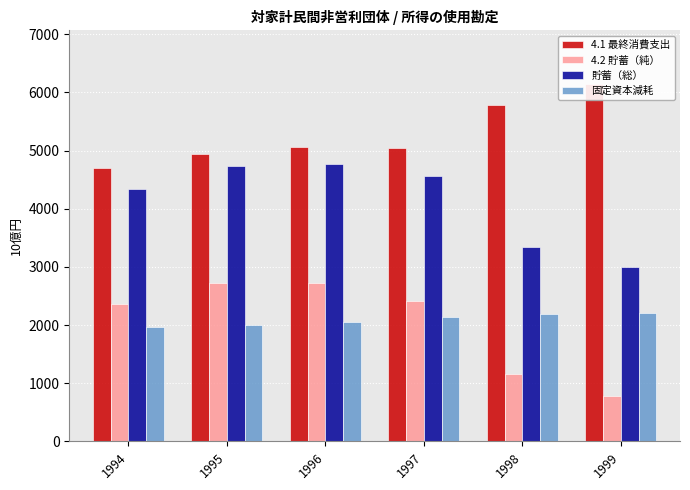

At how many categories does at least one series exceed 982?

6